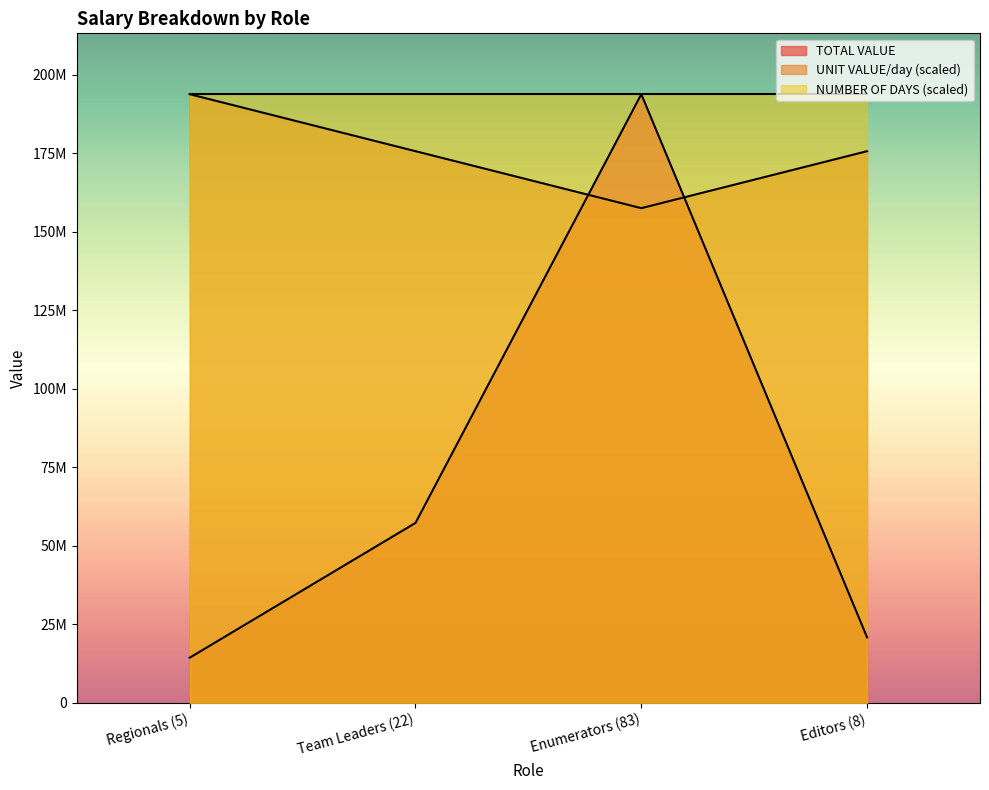

What is the value of the UNIT VALUE/day point at the 3rd from the left?

157526291.4